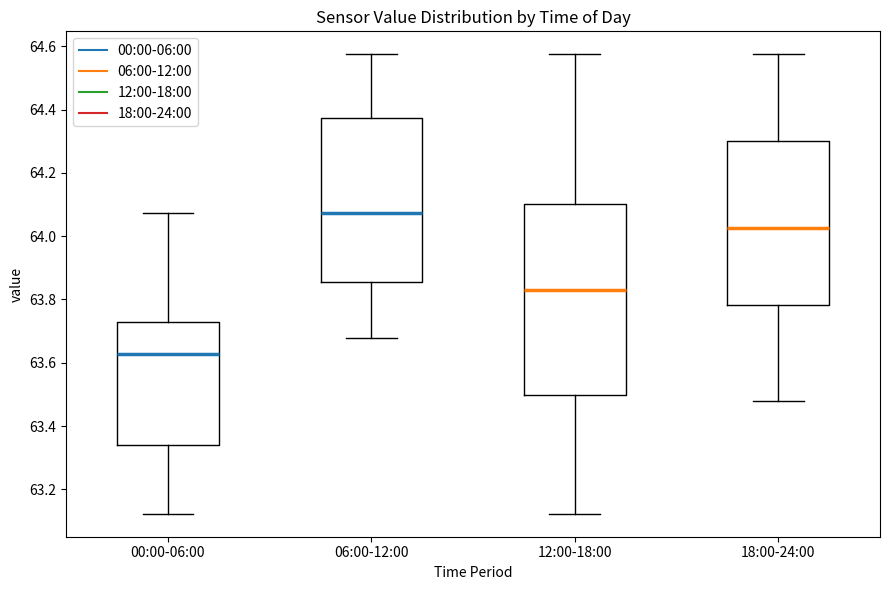

Which box has the lowest median line?

00:00-06:00